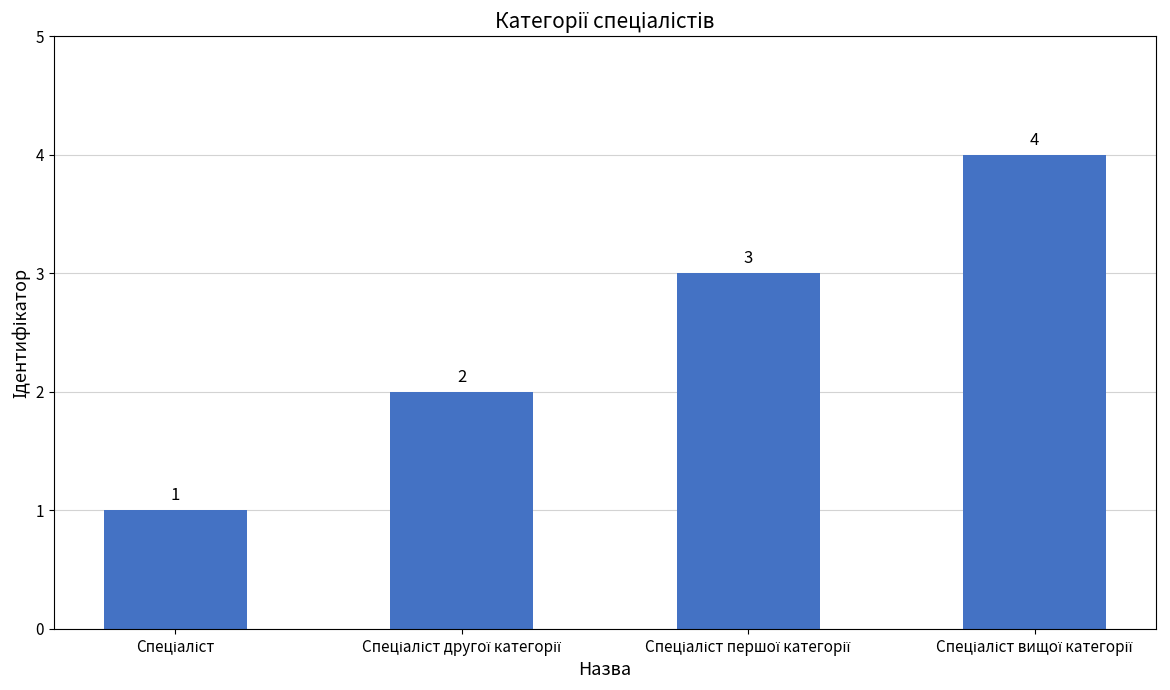

What is the maximum value shown in the chart?

4